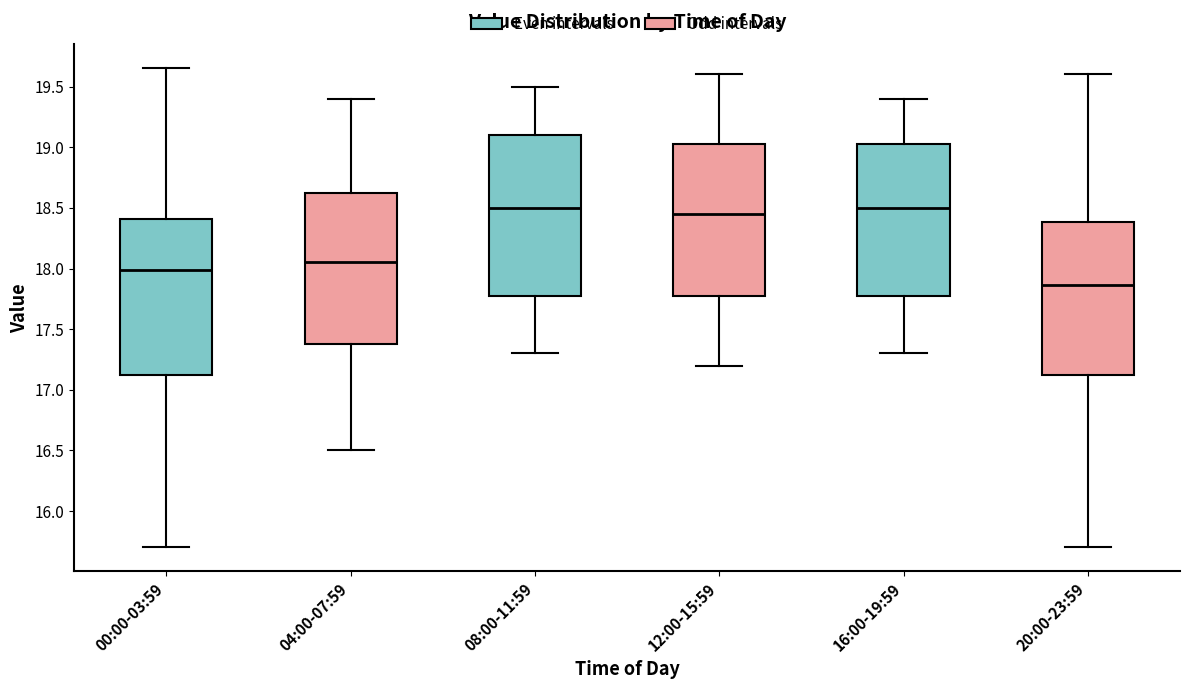

Reading left to right, read every box against the y-axis: the position of its median line, the range the box covers, and the ends of its whiskers. The values are not printed on the chart, so give them approximately, as read against the axis.

00:00-03:59: median 18.00, box 17.10 to 18.40, whiskers 15.70 to 19.65
04:00-07:59: median 18.05, box 17.40 to 18.65, whiskers 16.50 to 19.40
08:00-11:59: median 18.50, box 17.80 to 19.10, whiskers 17.30 to 19.50
12:00-15:59: median 18.45, box 17.80 to 19.05, whiskers 17.20 to 19.60
16:00-19:59: median 18.50, box 17.80 to 19.05, whiskers 17.30 to 19.40
20:00-23:59: median 17.85, box 17.10 to 18.40, whiskers 15.70 to 19.60